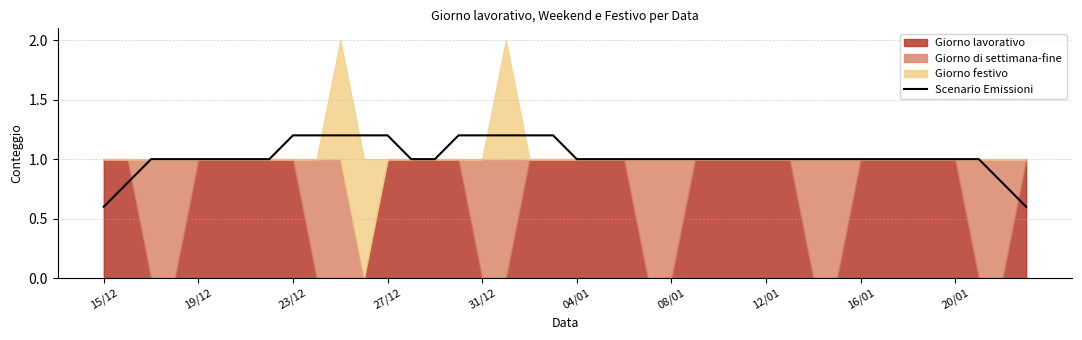

What value does the data have at 21?

1.0